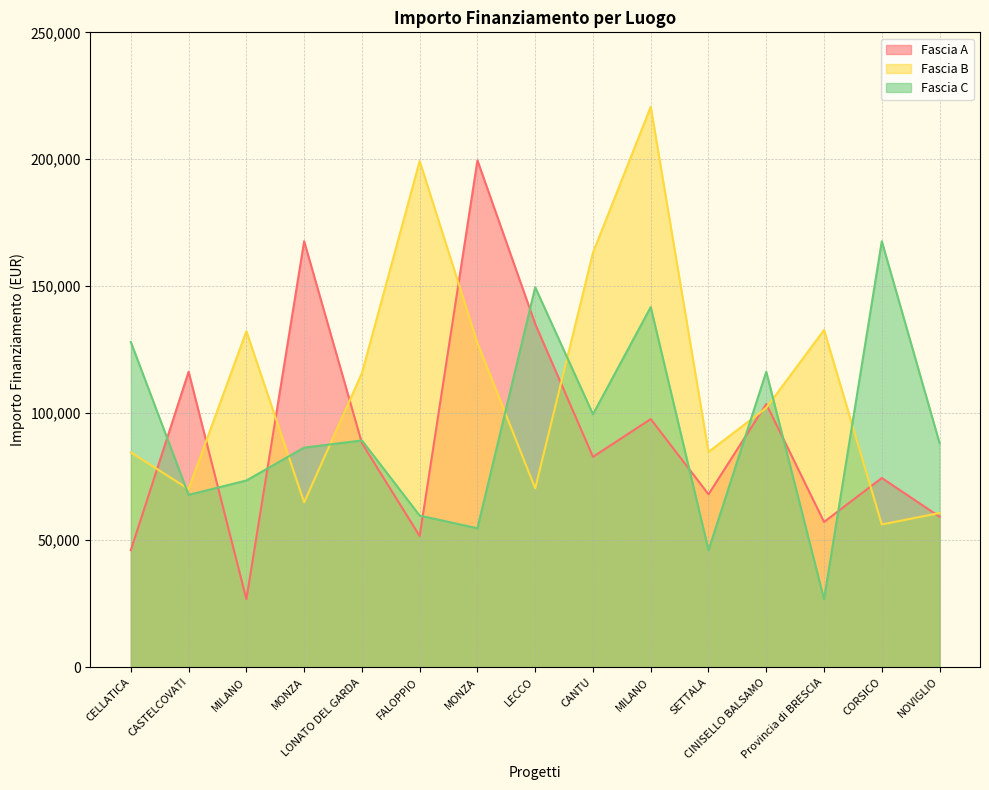

How many times do Fascia A and Fascia B cross each other?

10